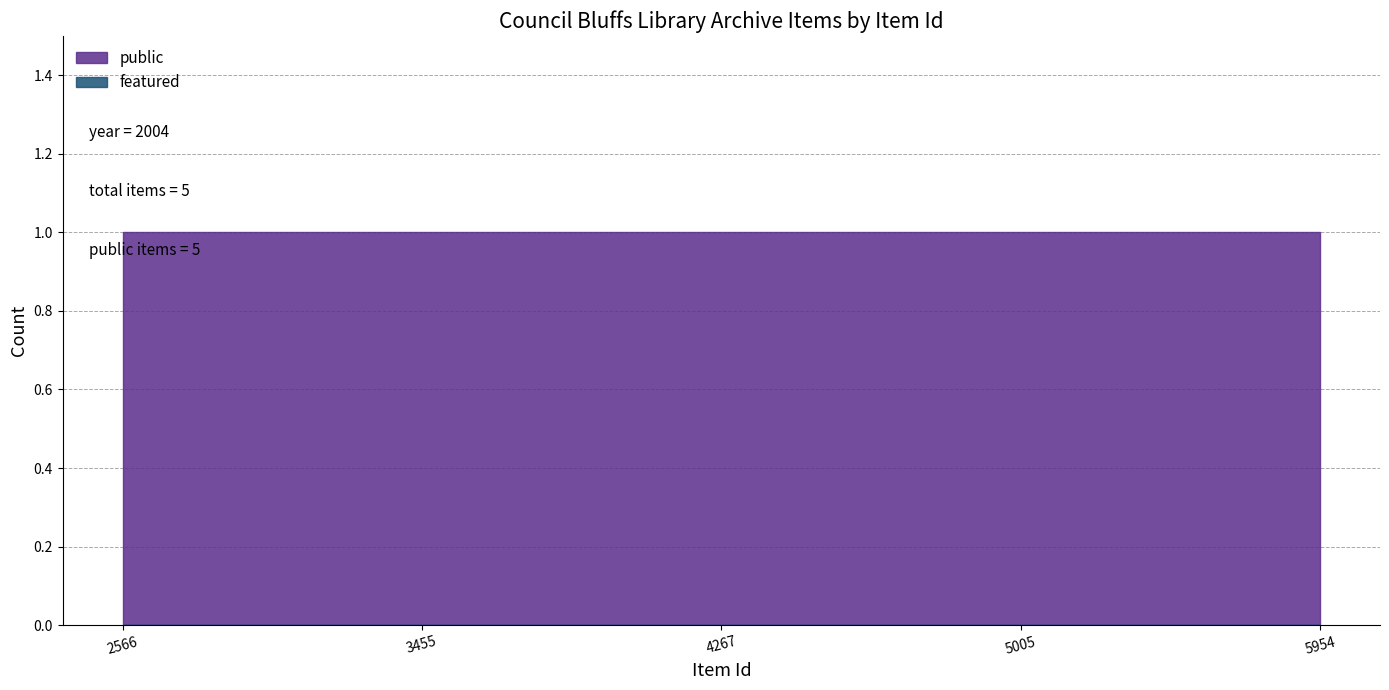

Rank the categories by featured value from highest to lowest.

2566, 3455, 4267, 5005, 5954